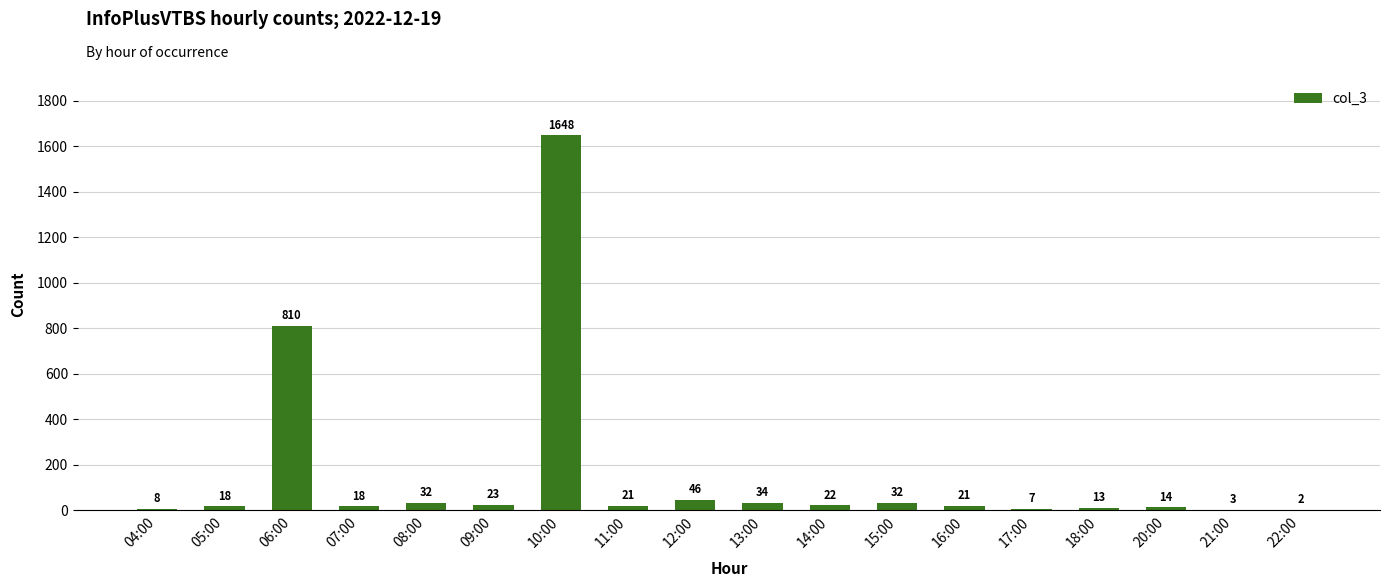

What value does the data have at 07:00?

18